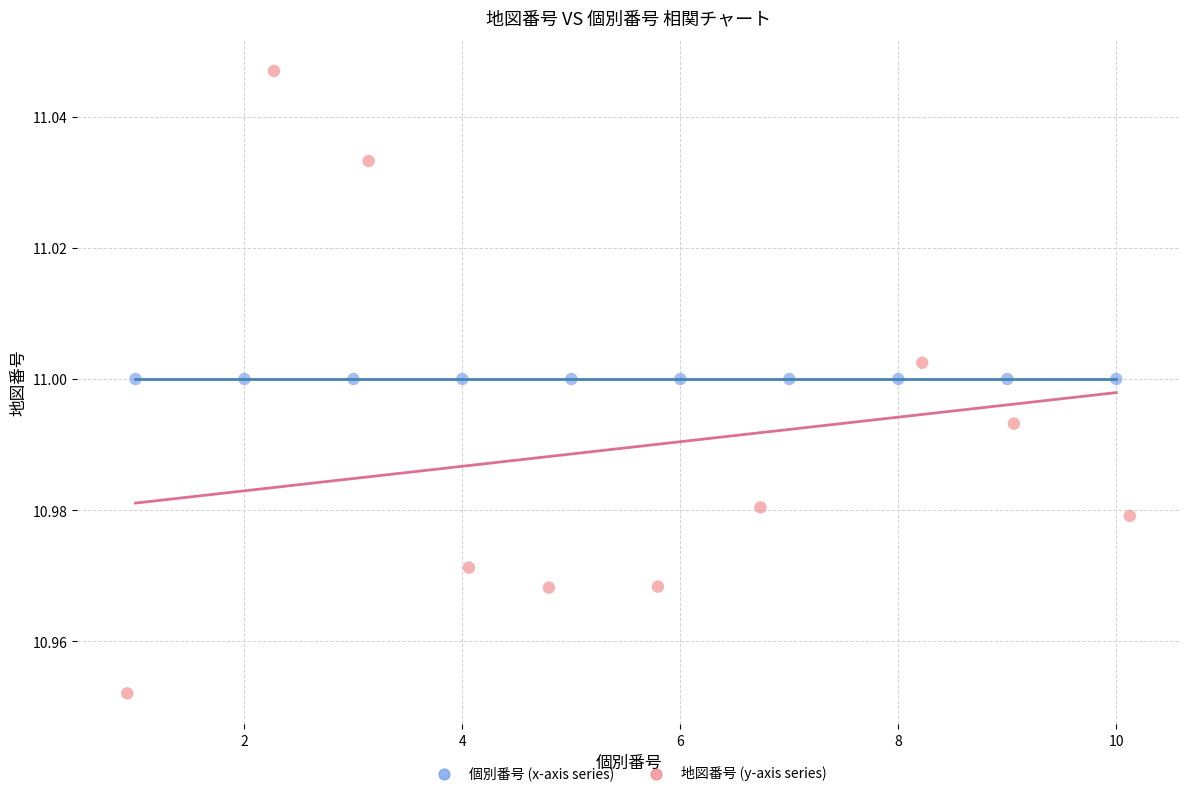

Which series reaches the maximum Y coordinate?

地図番号 (y-axis series)